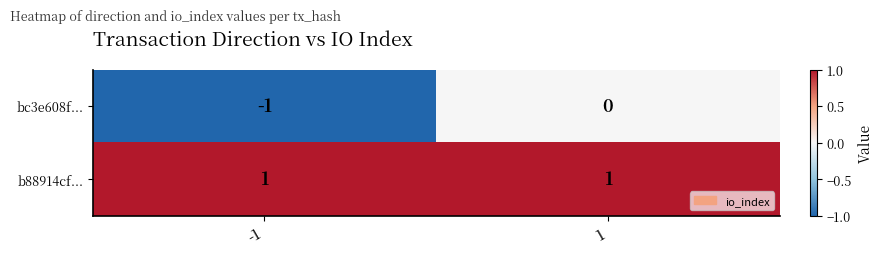

Which label corresponds to the smallest value in the chart?

-1